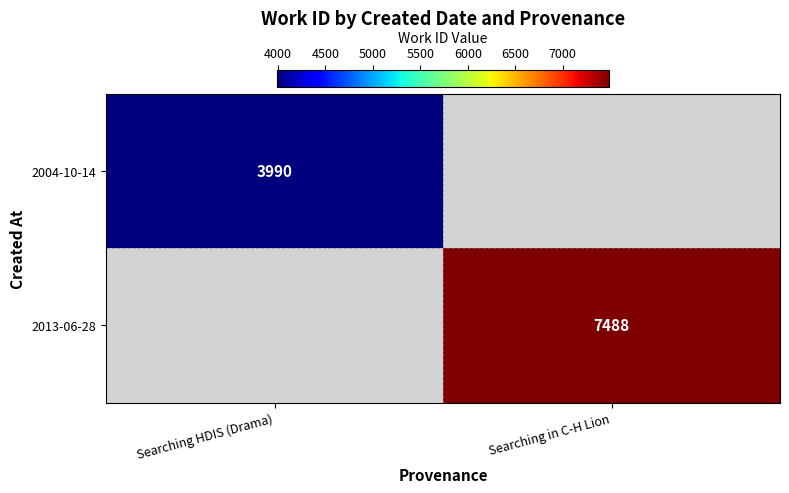

The value of 2013-06-28 at Searching in C-H Lion is 7488. True or false?

True